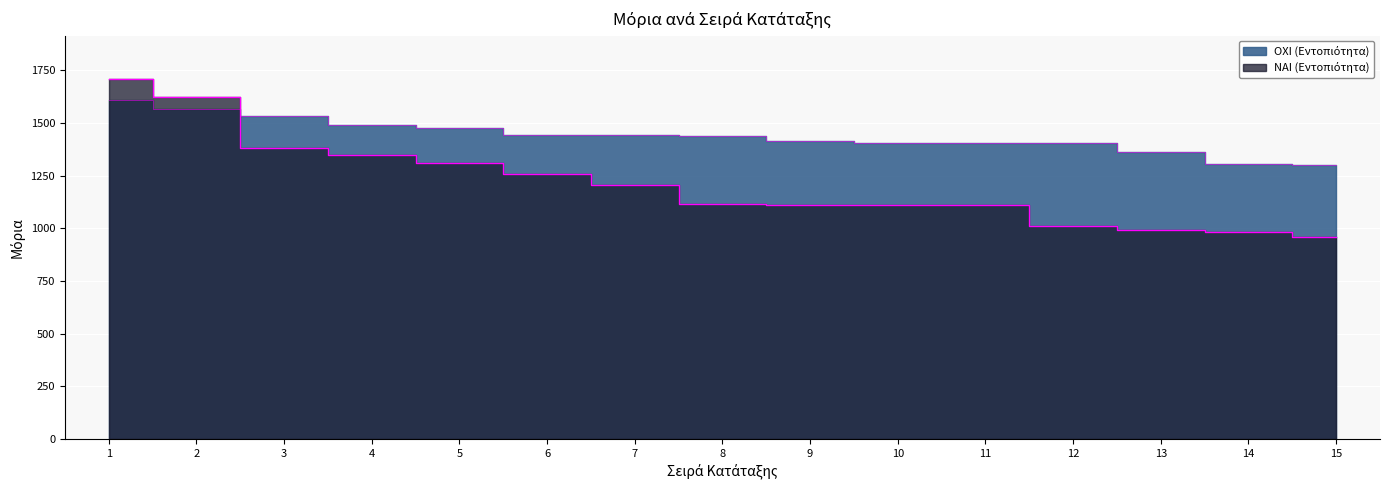

Which series has the widest spread of values?

ΝΑΙ (Εντοπιότητα)